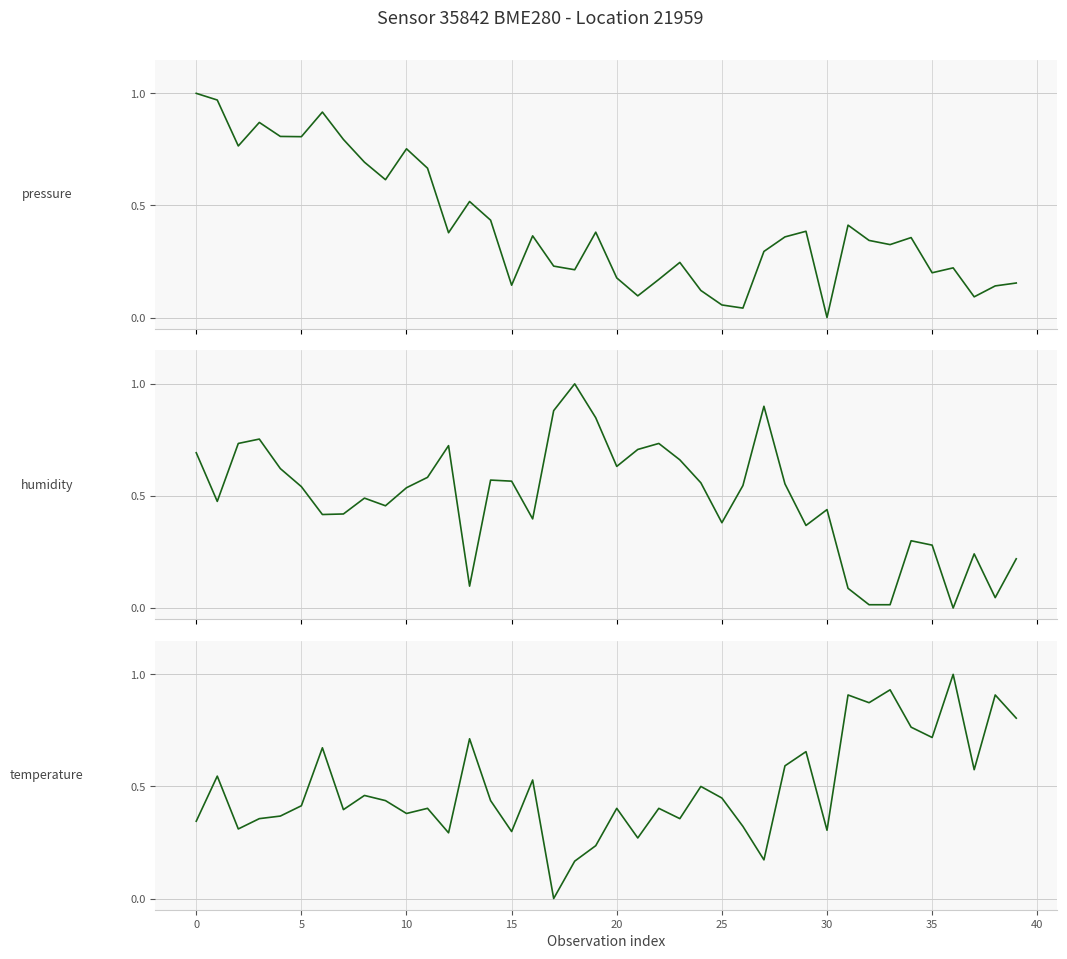

Count the number of data series in this chart.

3